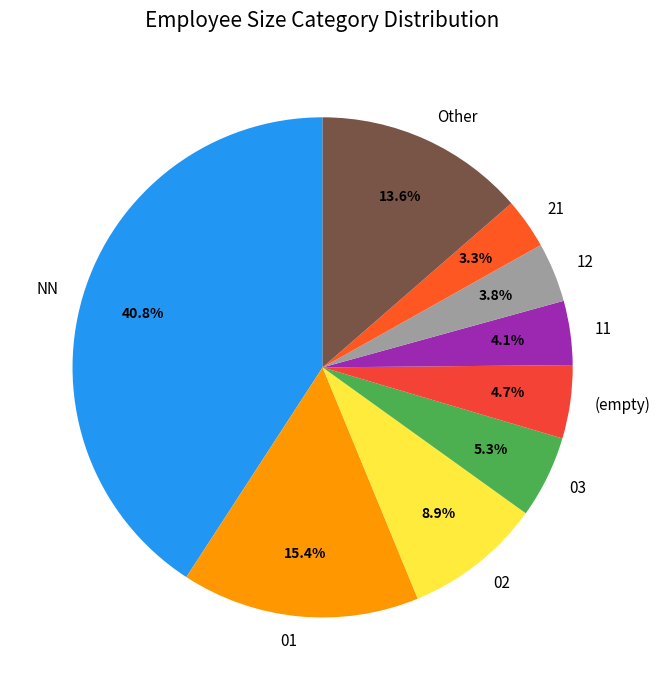

Does 03 represent more than half of the total?

No